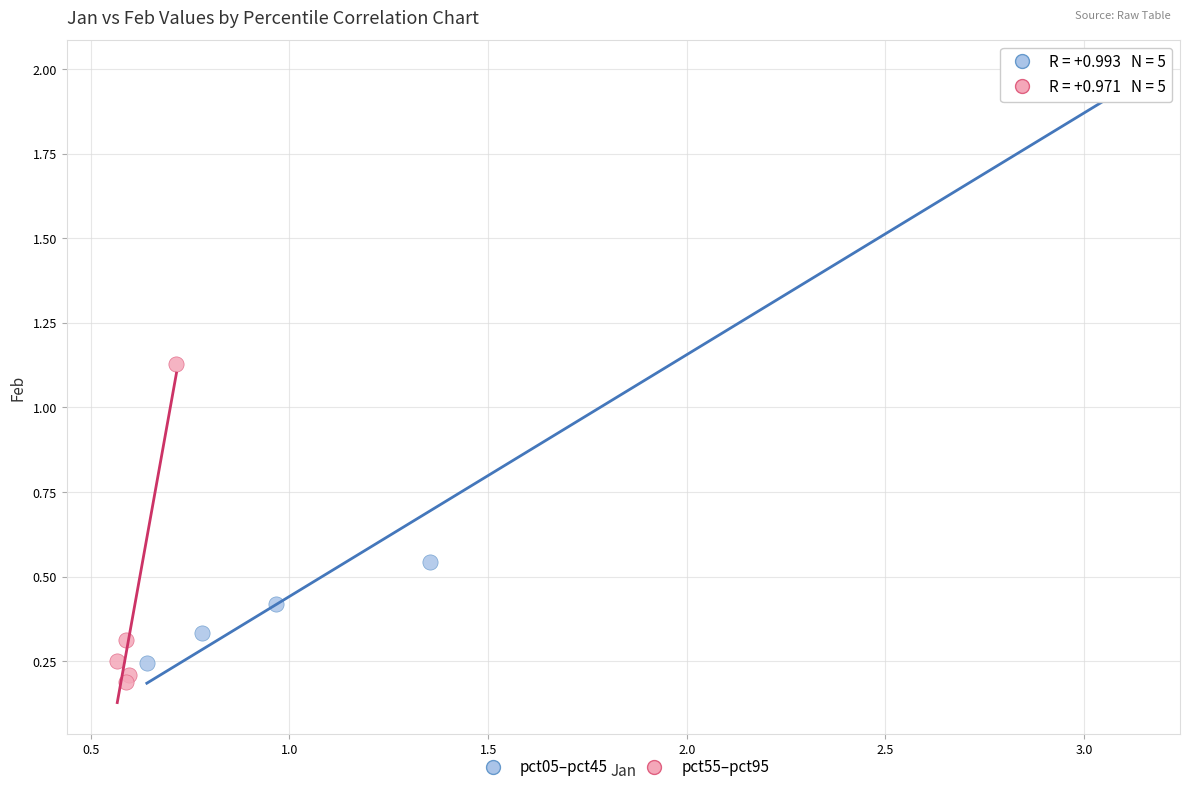

Which series reaches the maximum Y coordinate?

pct05–pct45